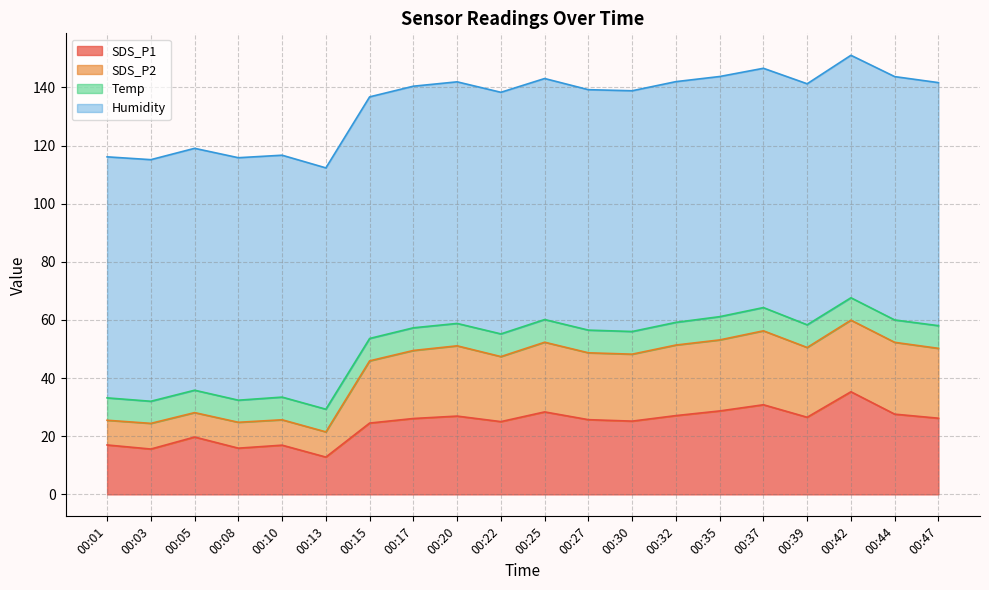

At which label does SDS_P1 reach its minimum?

00:13